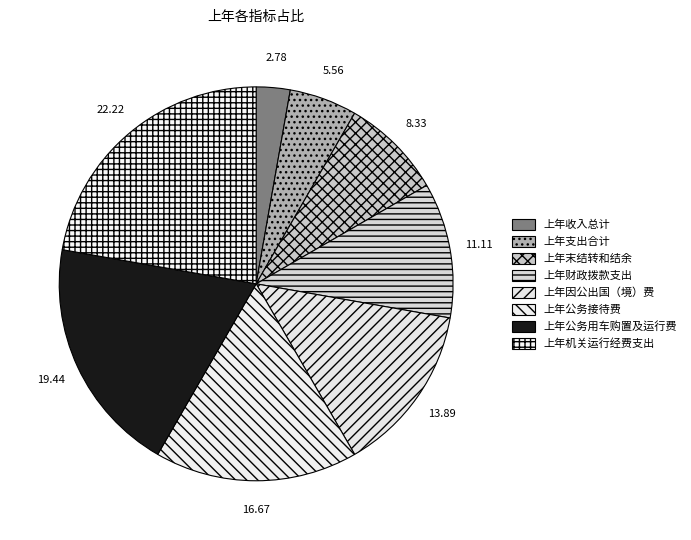

Does 上年末结转和结余 account for over 50% of the chart?

No